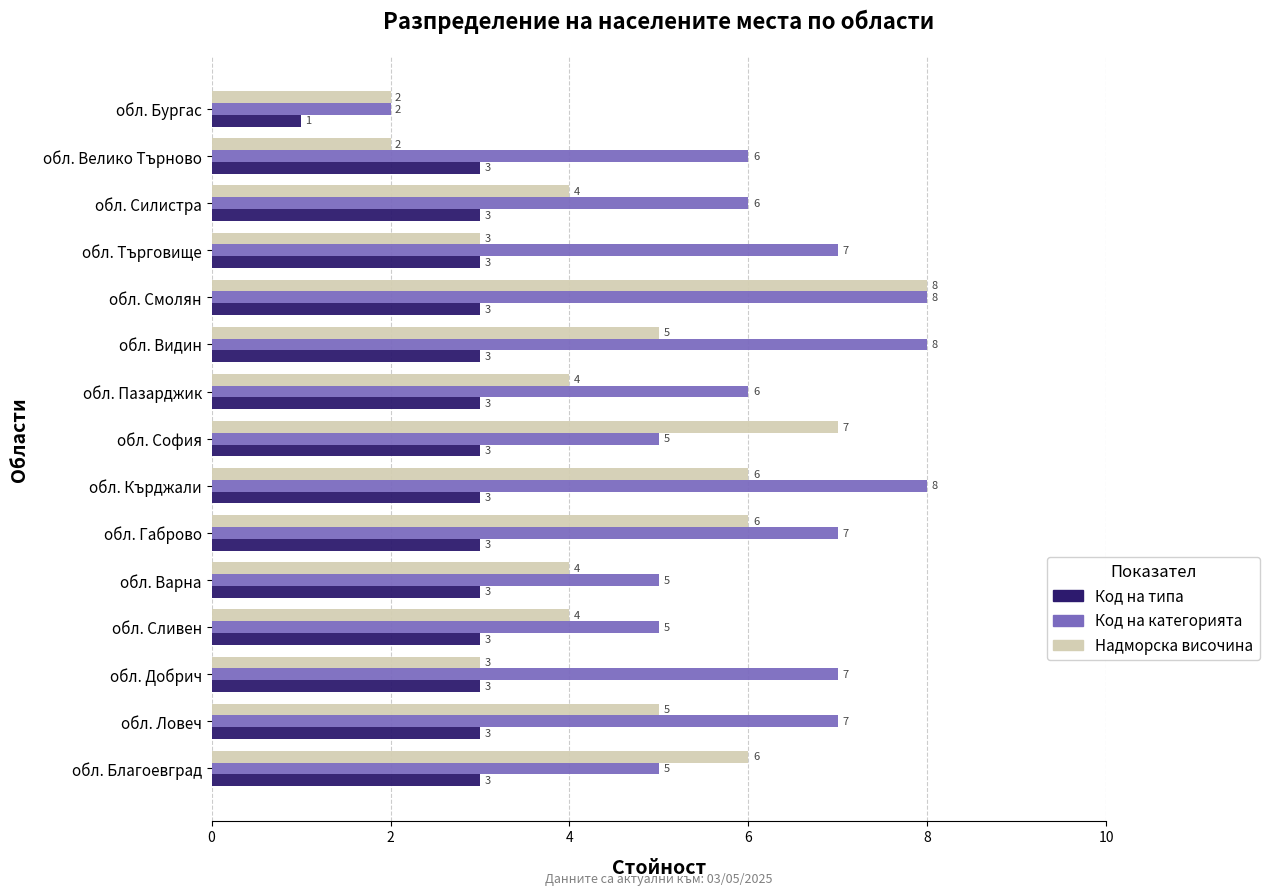

What is the lowest value of the Код на категорията series?

2